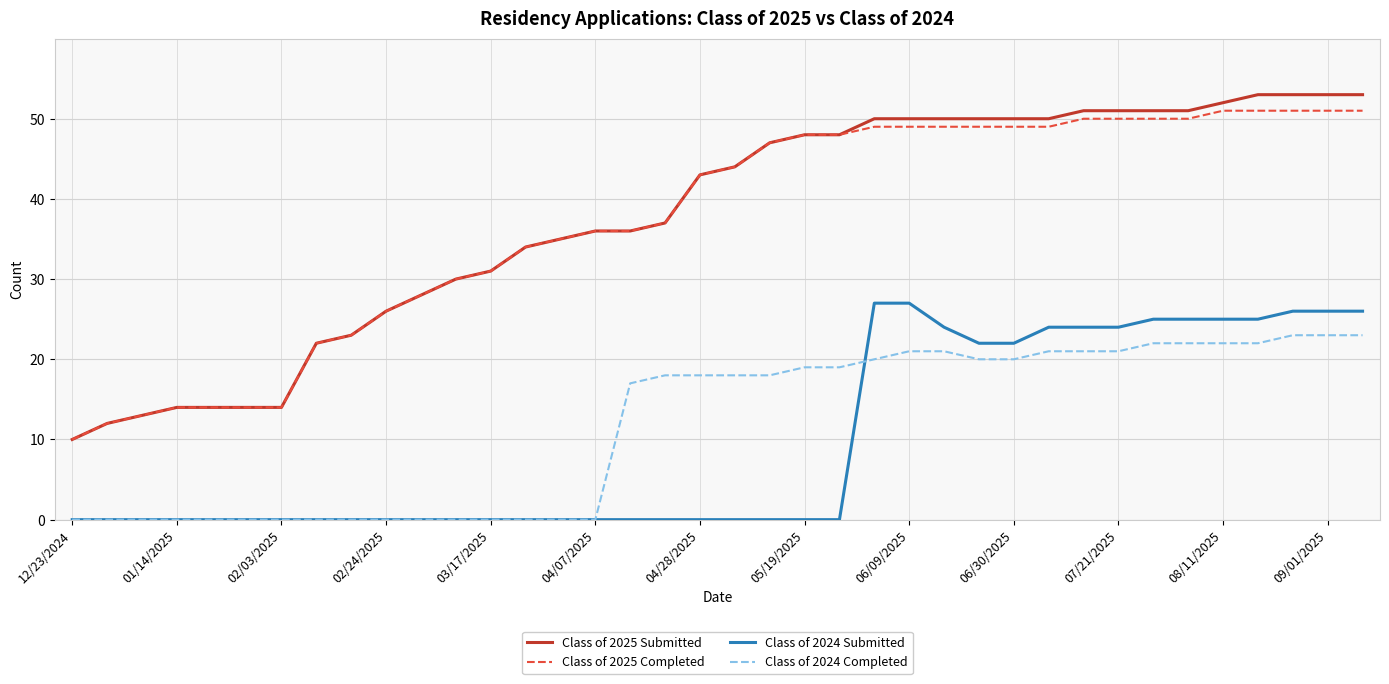

True or false: Class of 2024 Submitted and Class of 2025 Submitted cross at least once.

False